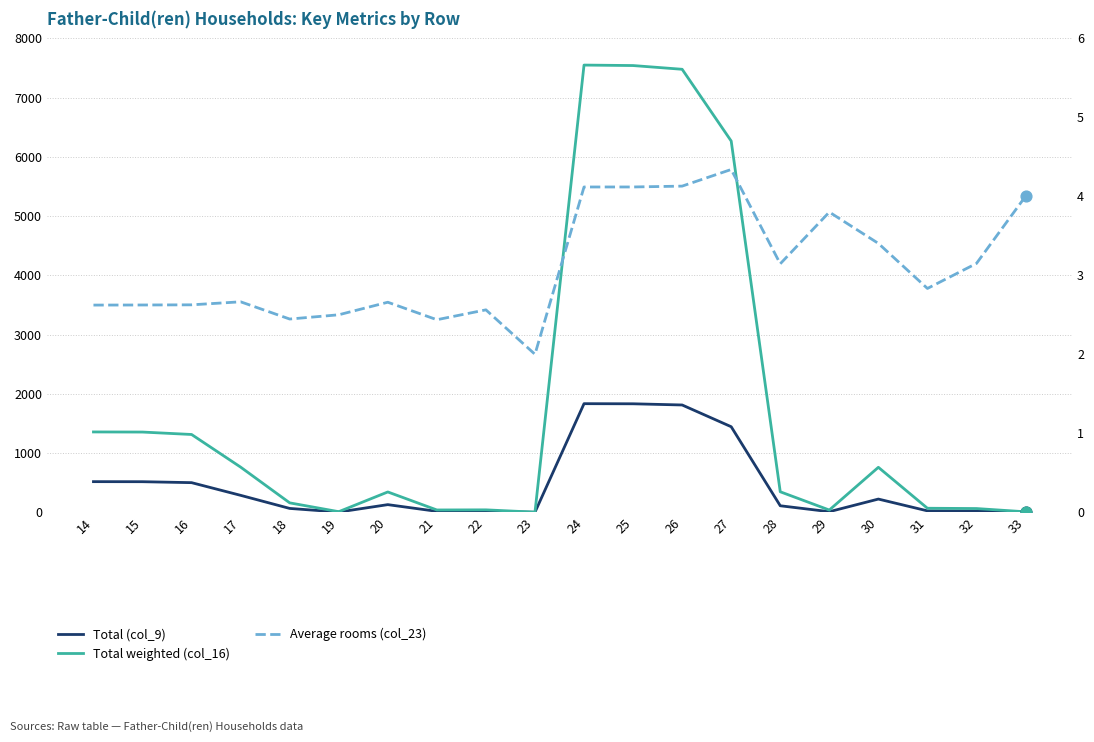

Which series has the largest total across all categories?

Total weighted (col_16)